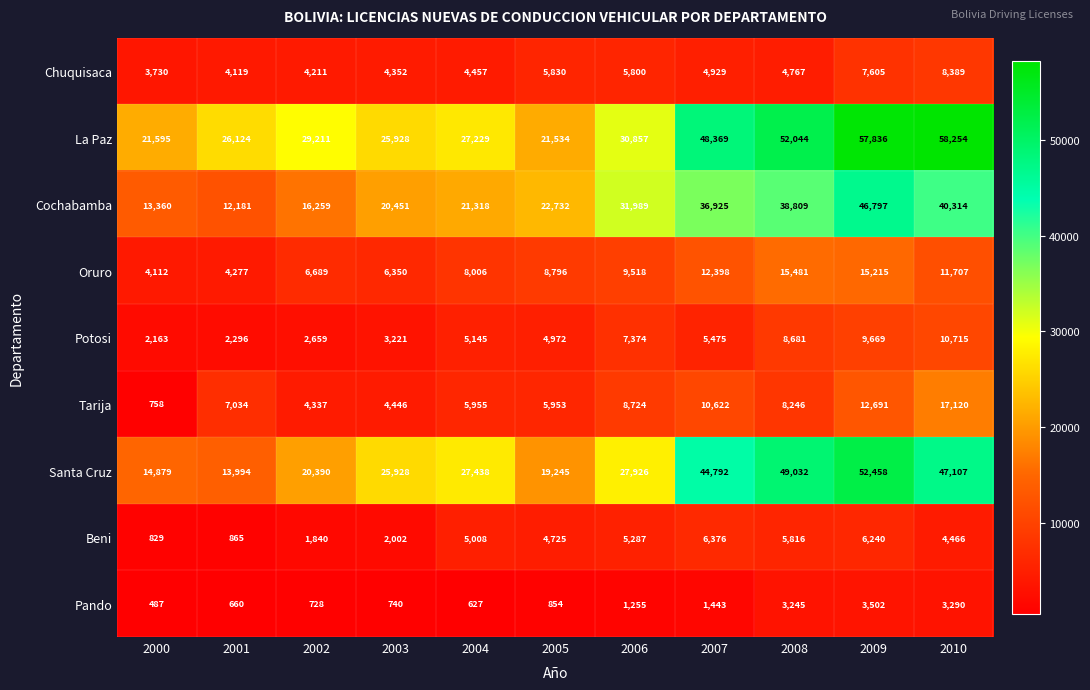

What is the spread (max minus min) of values at 2000?

21108